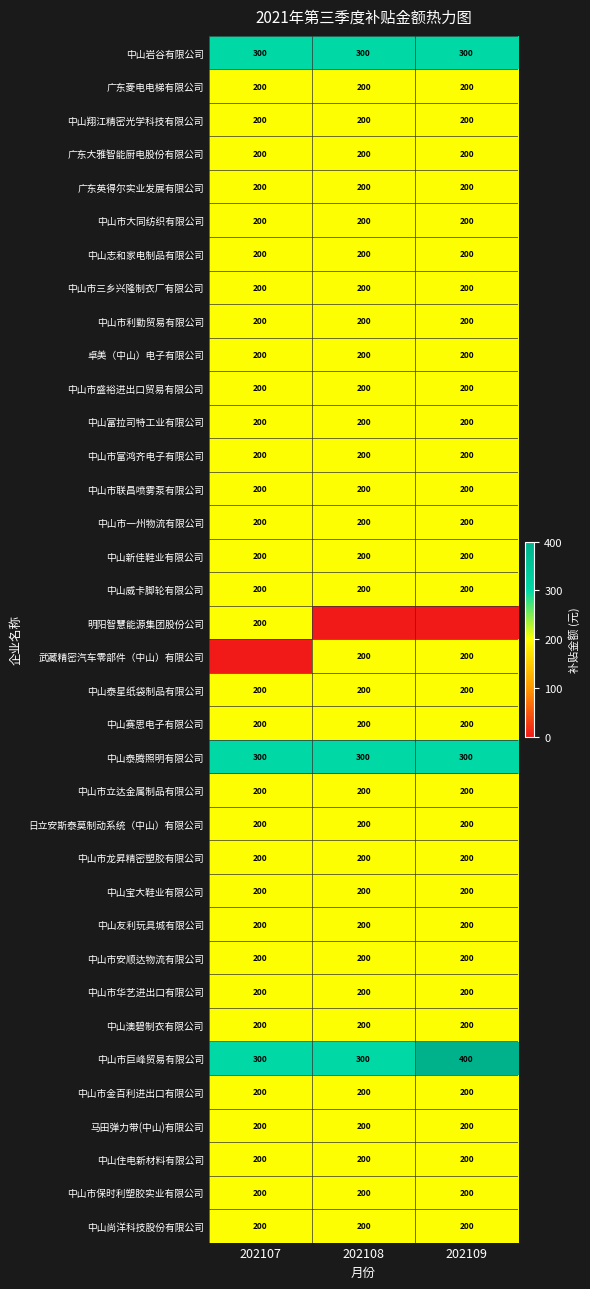

What is the highest value of the 中山尚洋科技股份有限公司 series?

200